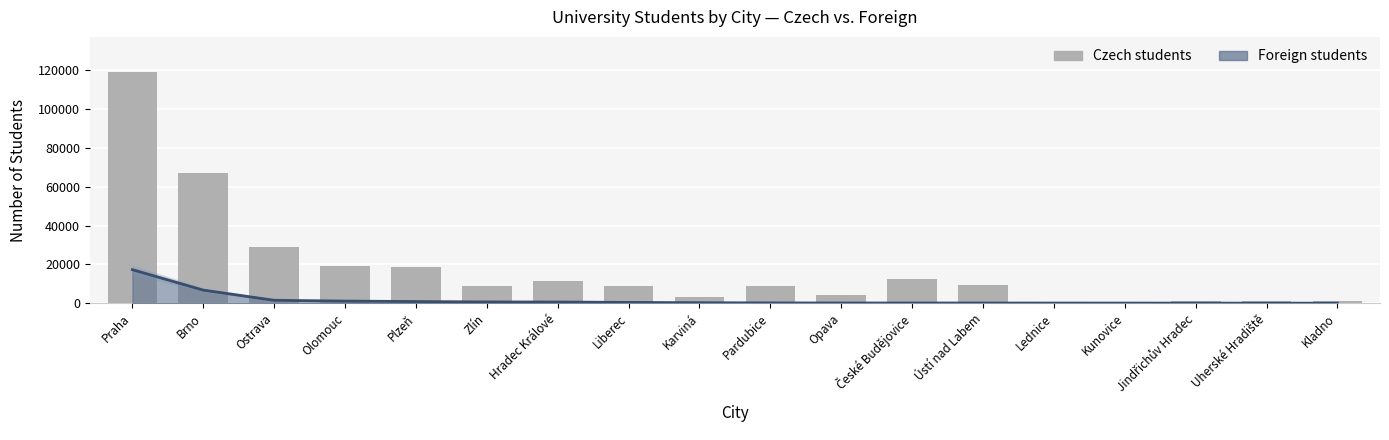

What is the label of the 15th bar from the right?

Olomouc